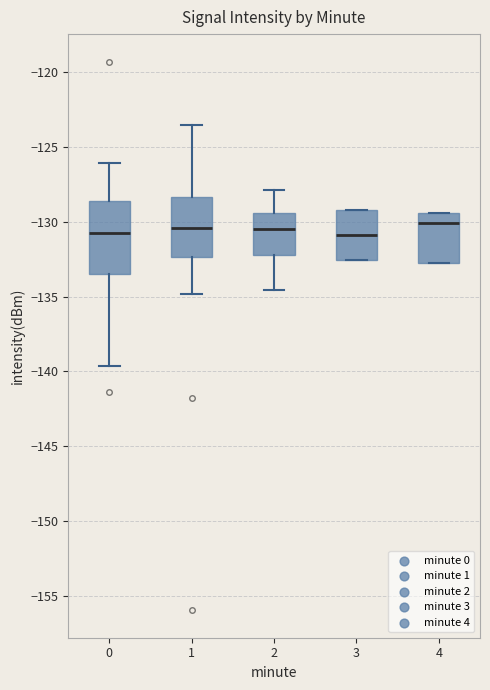

Reading left to right, read every box against the y-axis: the position of its median line, the range the box covers, and the ends of its whiskers. The values are not printed on the chart, so give them approximately, as read against the axis.

0: median -131.0, box -133.5 to -128.5, whiskers -139.5 to -126.0
1: median -130.5, box -132.5 to -128.5, whiskers -135.0 to -123.5
2: median -130.5, box -132.0 to -129.5, whiskers -134.5 to -128.0
3: median -131.0, box -132.5 to -129.0, whiskers -132.5 to -129.0
4: median -130.0, box -133.0 to -129.5, whiskers -133.0 to -129.5